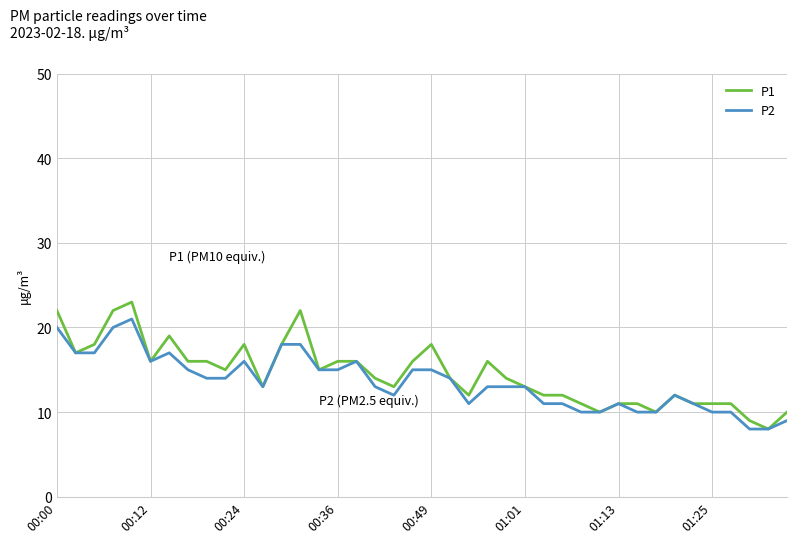

Rank the series by their maximum value, from highest to lowest.

P1, P2